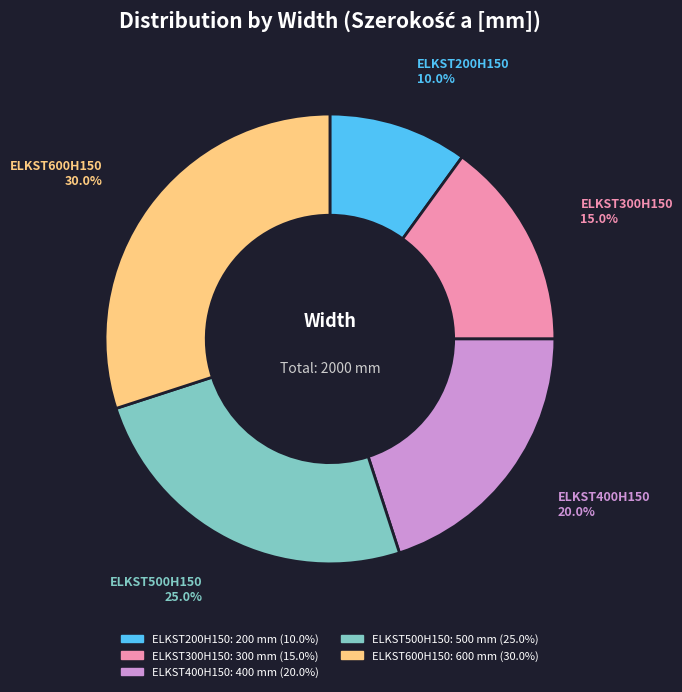

What portion of the pie excludes ELKST200H150?

90.0%